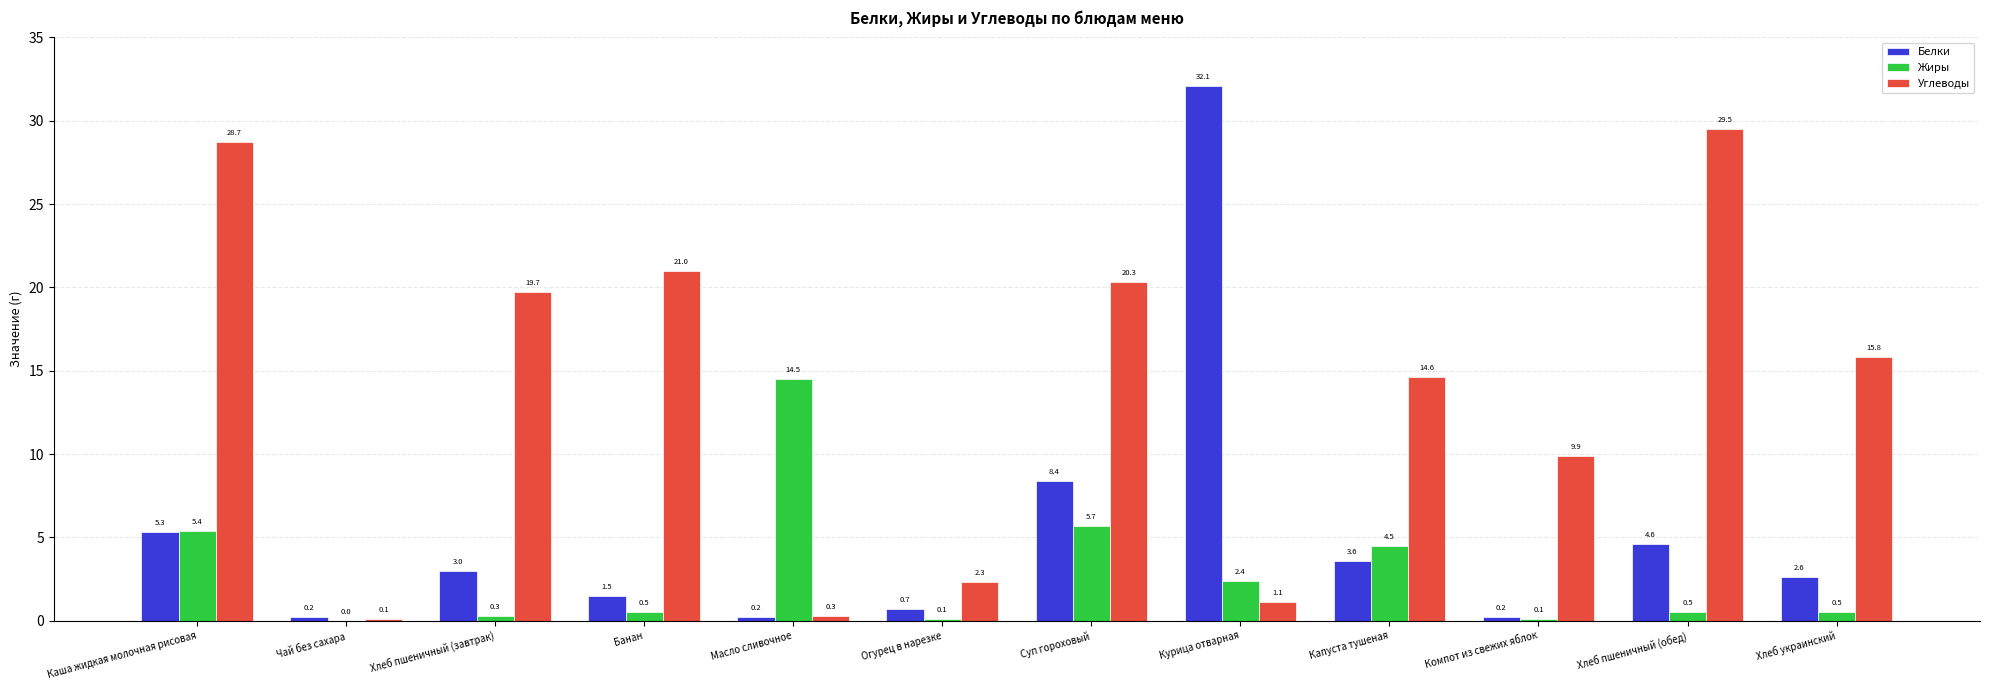

At which category does the chart reach its peak across all series?

Курица отварная